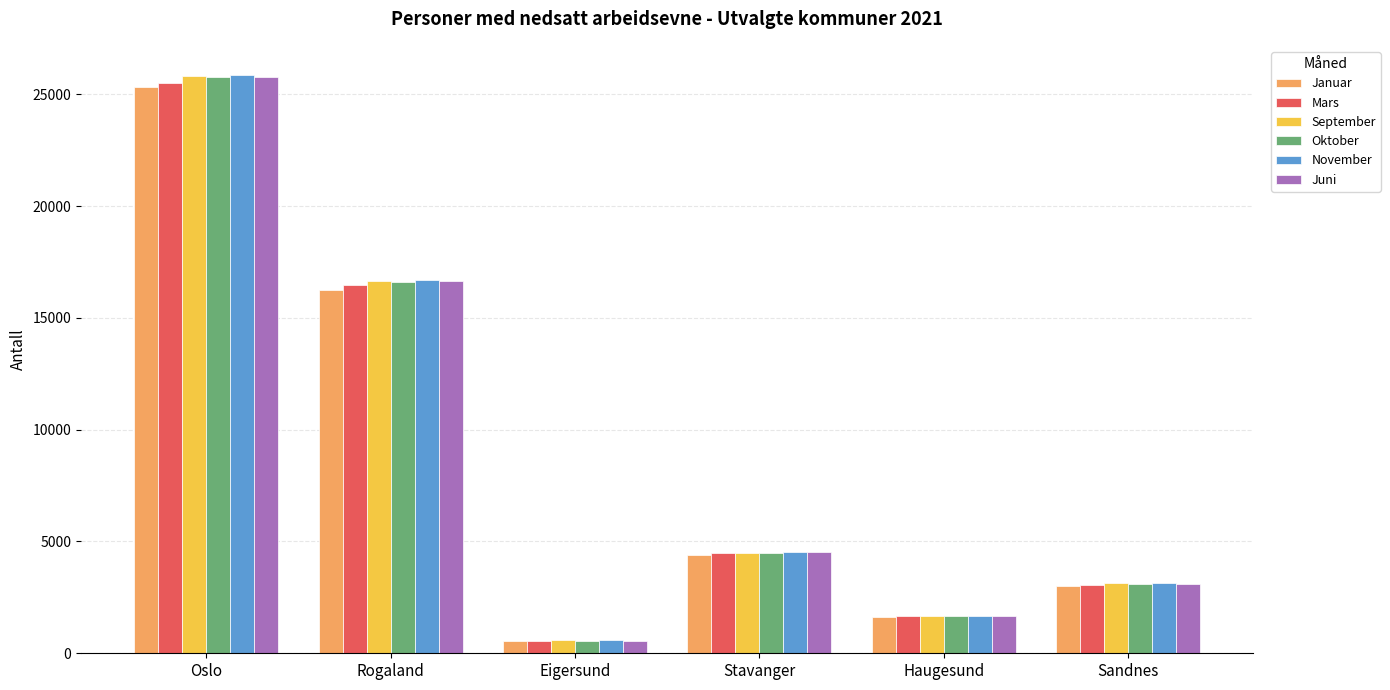

What is the label of the 2nd bar from the right?

Haugesund